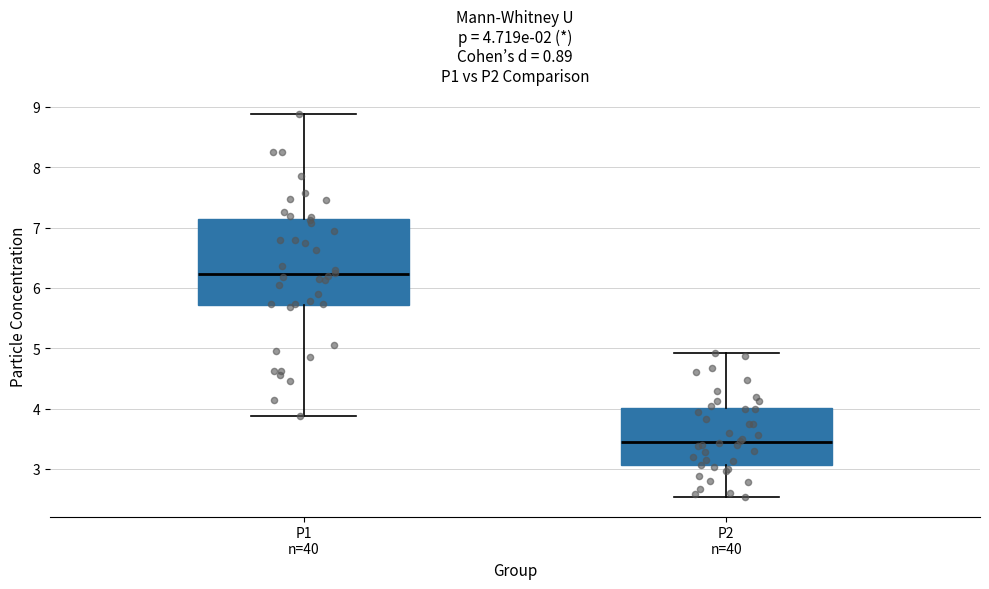

Which box is the tallest, from its lower edge to its upper edge?

P1 n=40